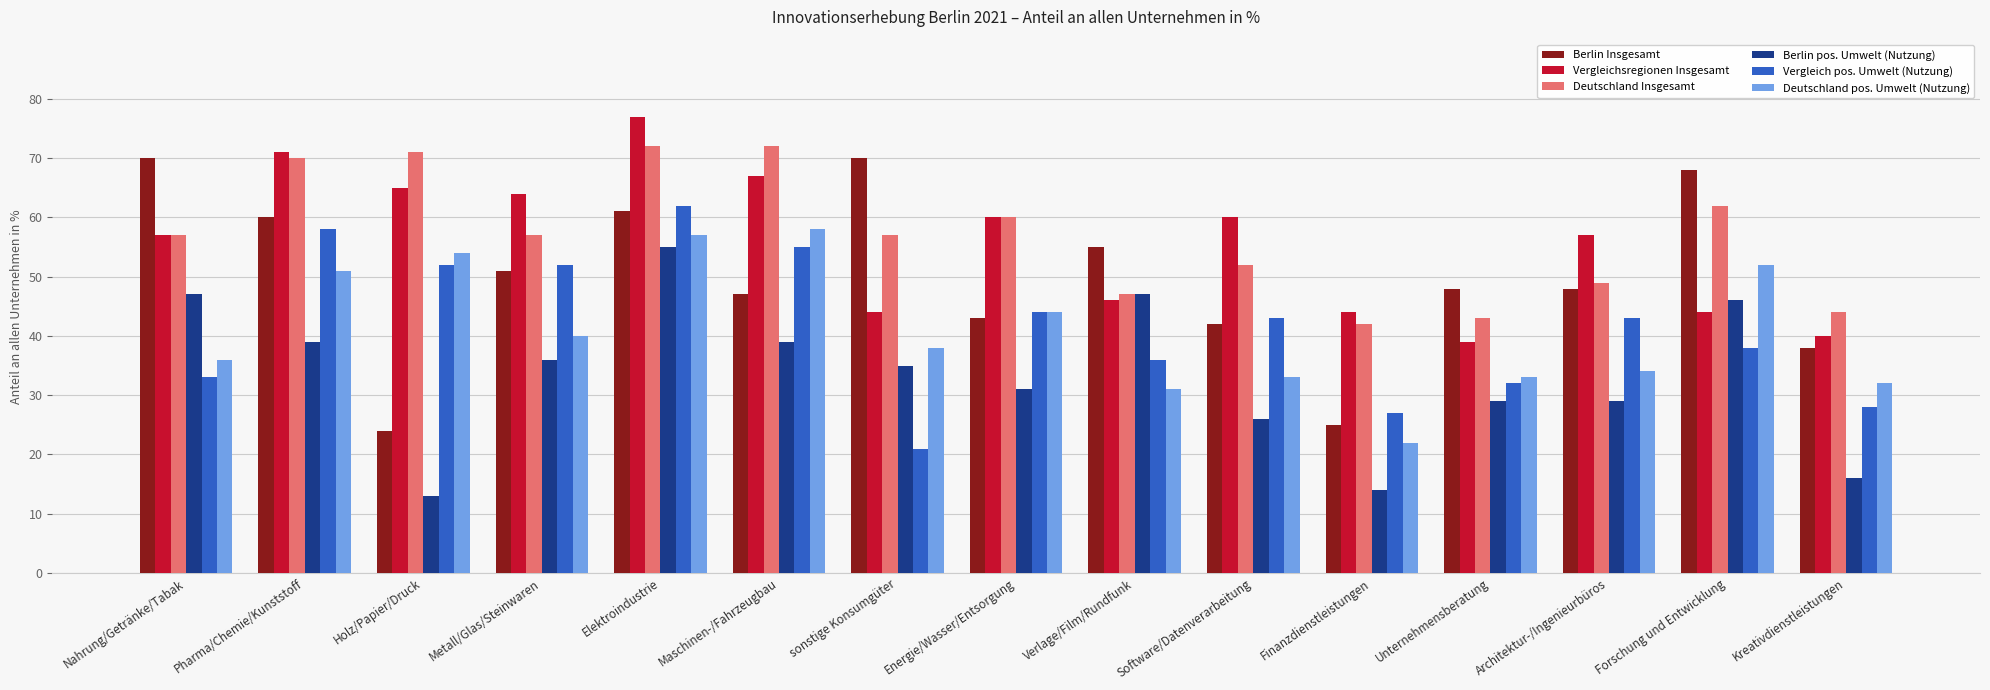

The Berlin Insgesamt series shows 77 at Metall/Glas/Steinwaren. True or false?

False